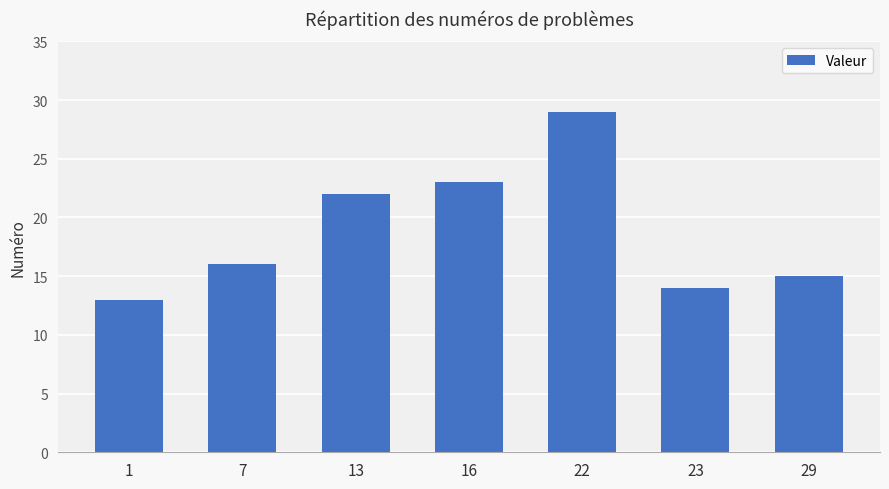

What is the approximate value at 16?

23